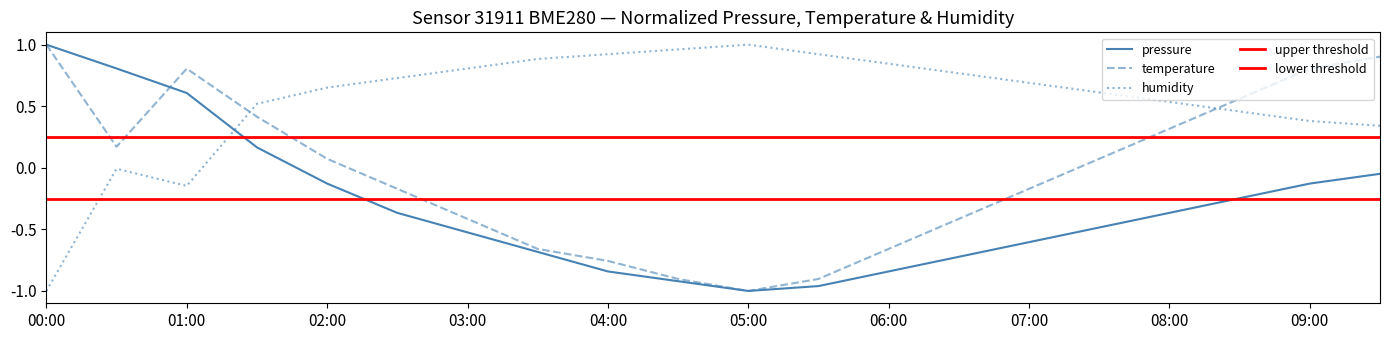

How many interior local peaks does the humidity series have?

2